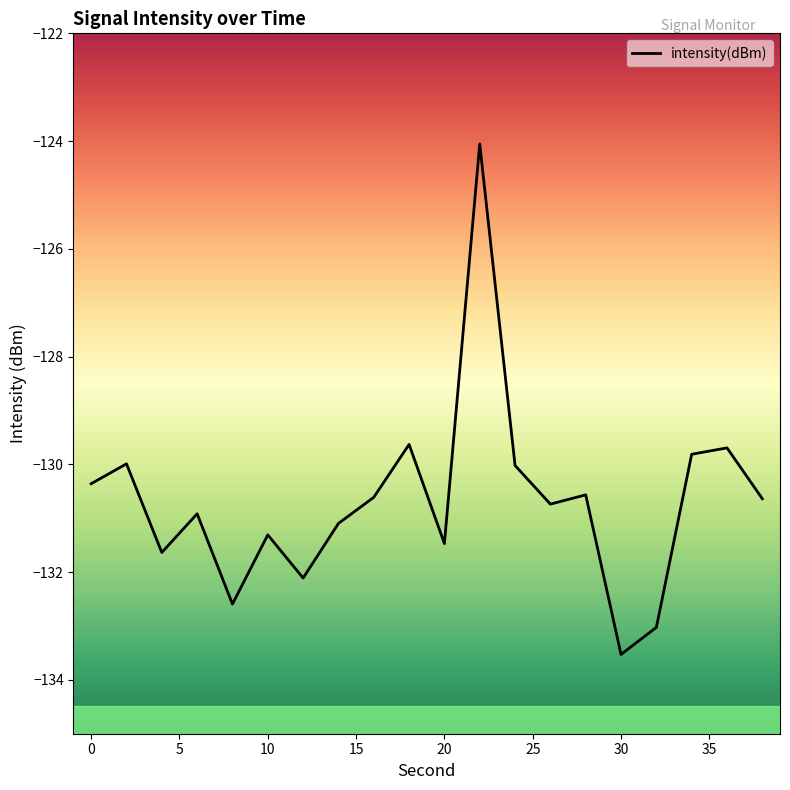

How many lines are shown in the chart?

1